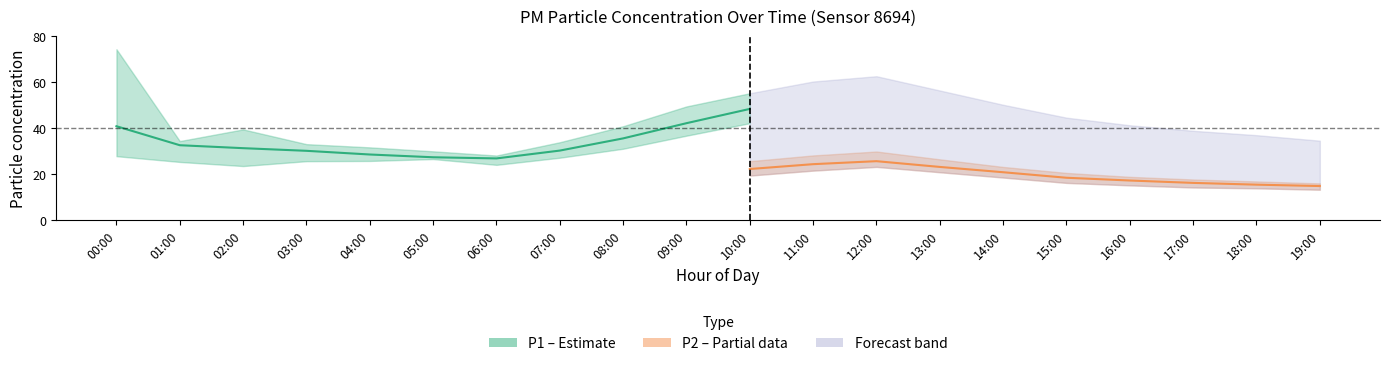

What is the minimum value for P2?

13.5